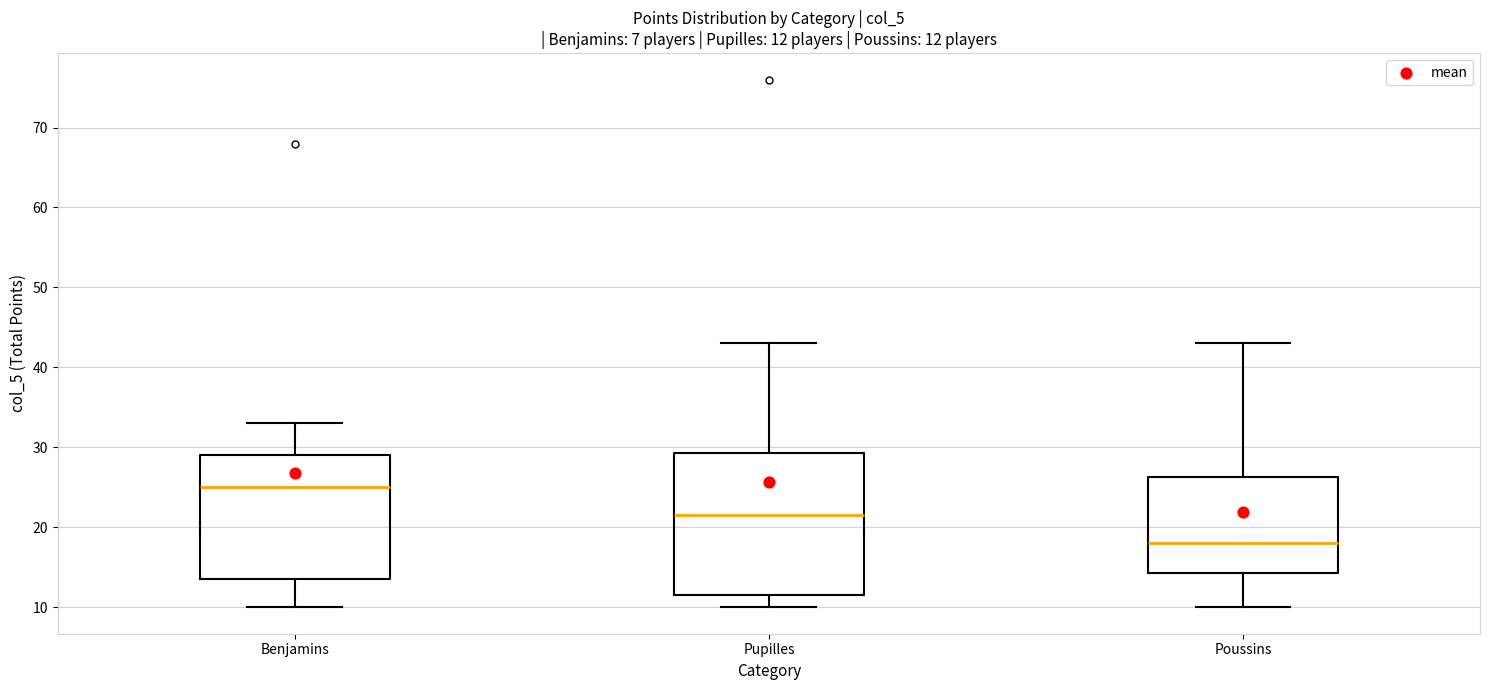

Which box's median line is the highest?

Benjamins